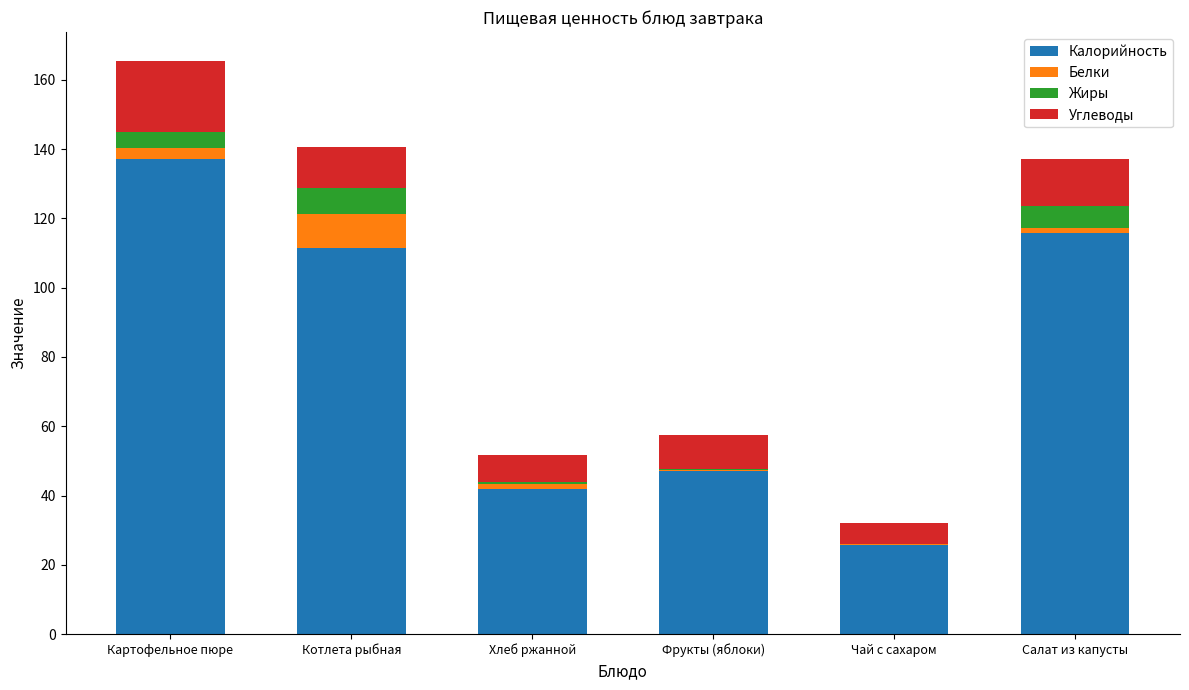

Is it true that Калорийность equals 28.2 at Фрукты (яблоки)?

False